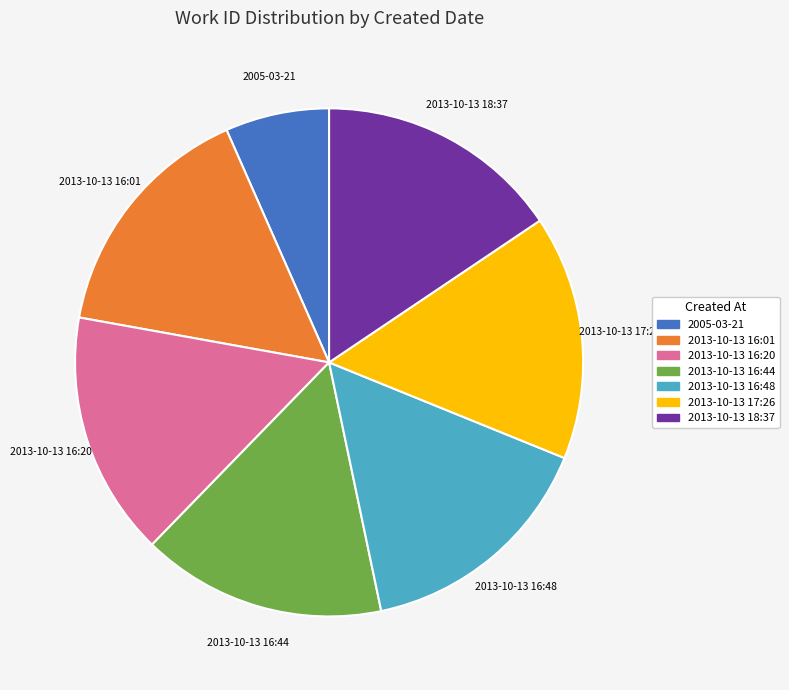

The 2013-10-13 16:20 slice represents 28% of the pie. True or false?

False